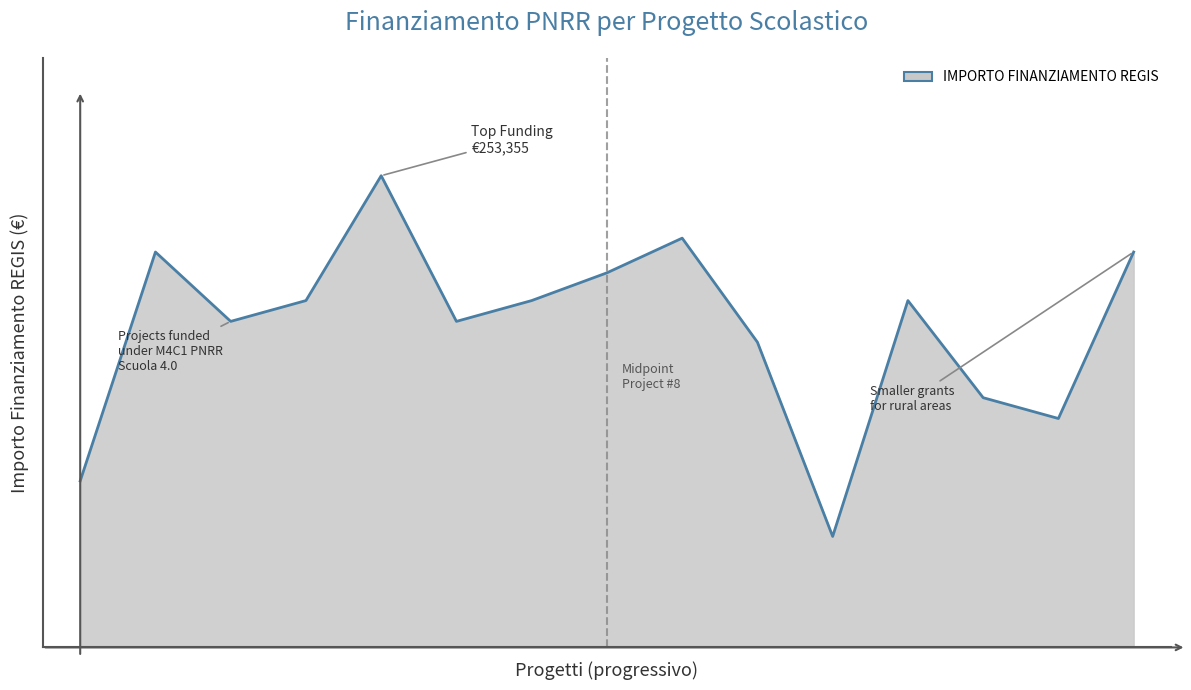

Does the chart have visible grid lines?

No